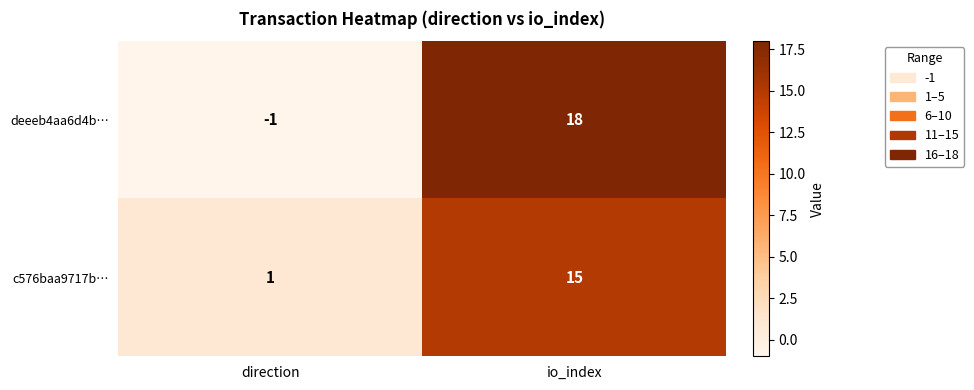

Reading left to right, extract all data points from this chart.

deeeb4aa6d4b…: -1	18
c576baa9717b…: 1	15